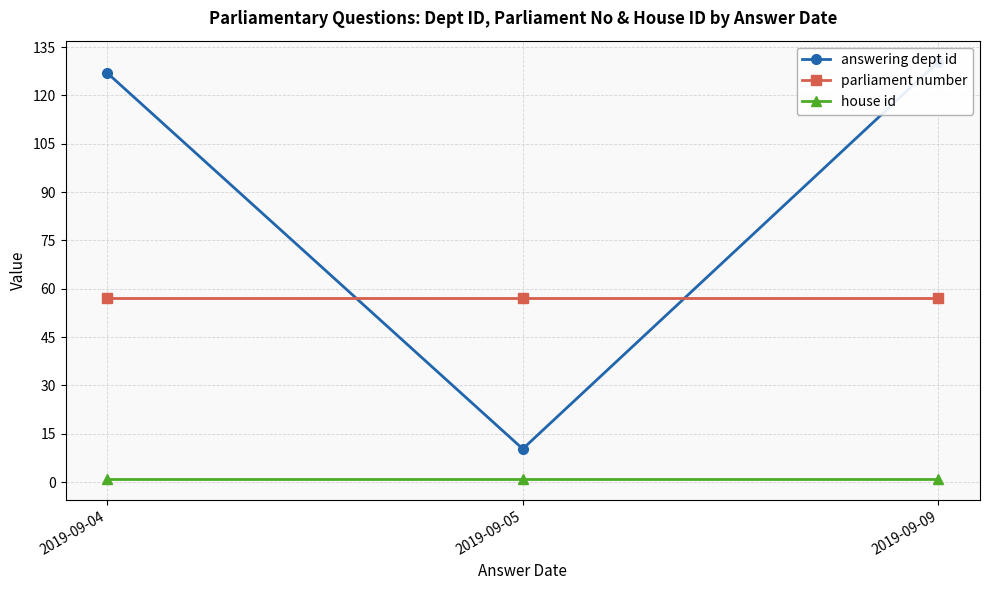

What is the difference between the highest and lowest values at 2019-09-05?

56.0